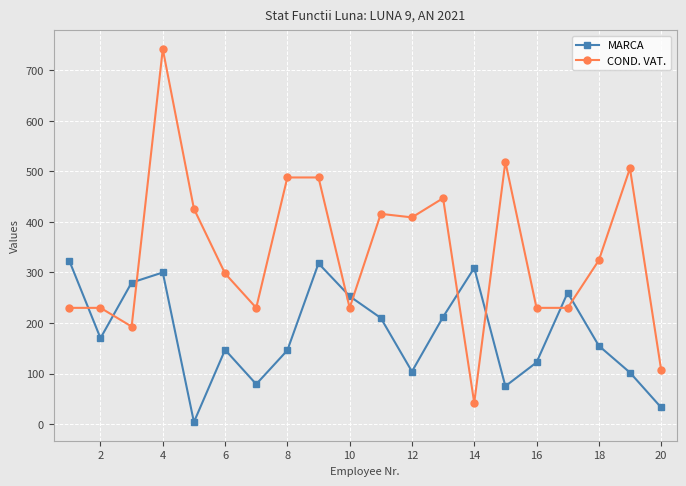

Is this an area chart (filled region under the line)?

No